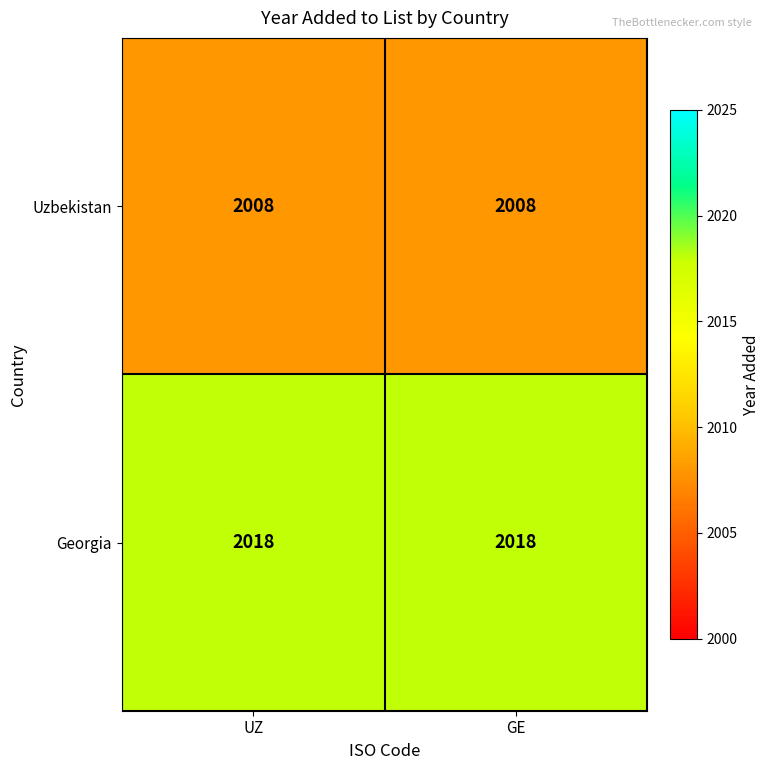

List the series in order of their overall mean, highest first.

Georgia, Uzbekistan